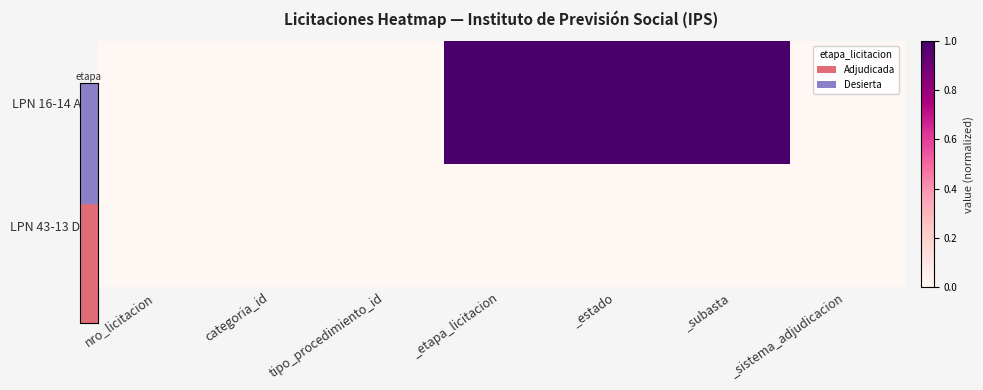

Rank the series by their average value, from highest to lowest.

LPN 16-14 Adj, LPN 43-13 Des